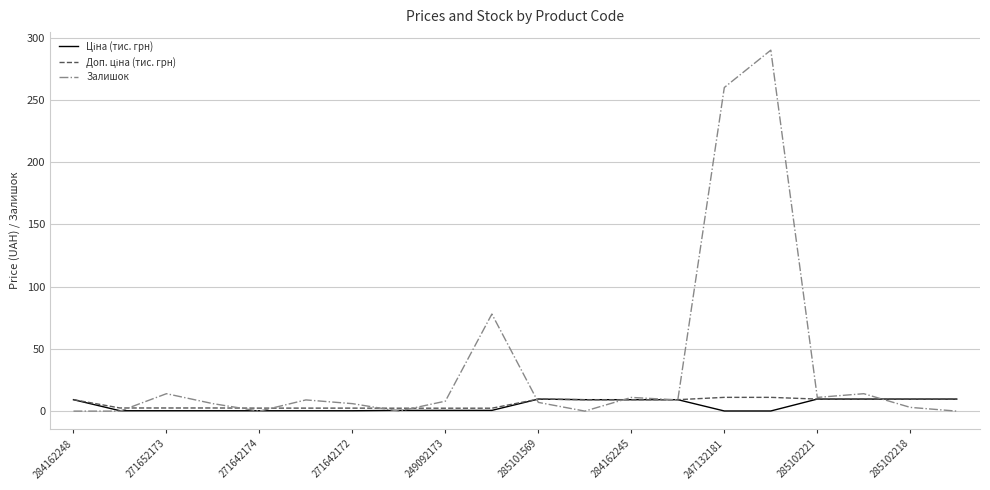

Which series has the widest spread of values?

Залишок